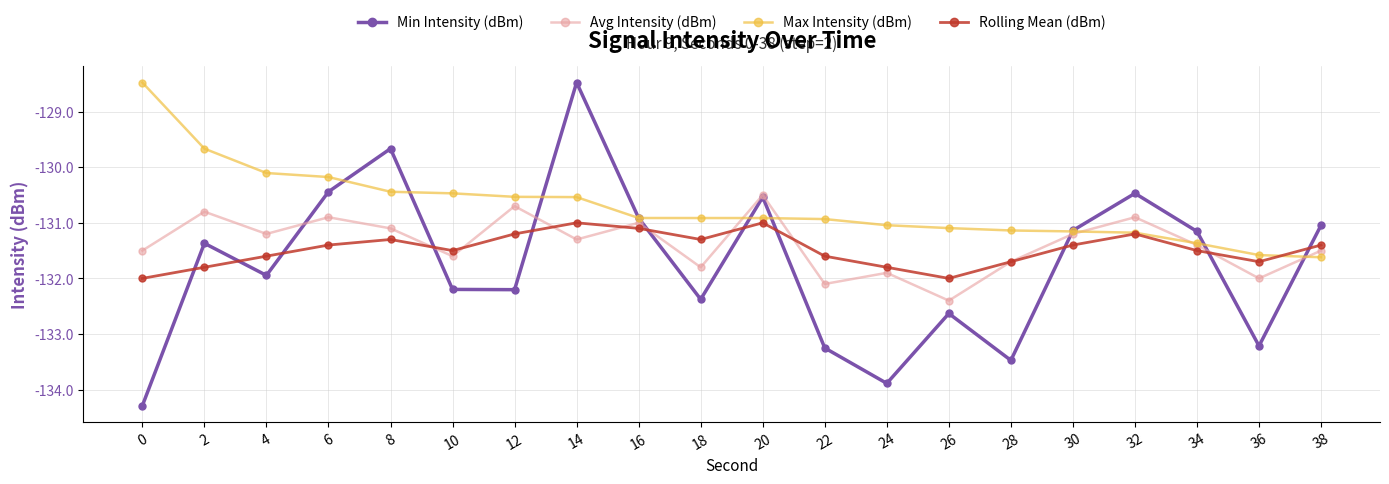

At which label does Avg Intensity (dBm) reach its minimum?

26